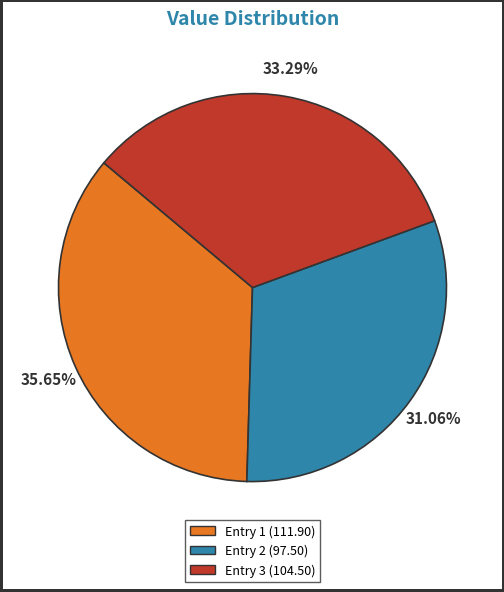

Count the number of slices in the pie.

3